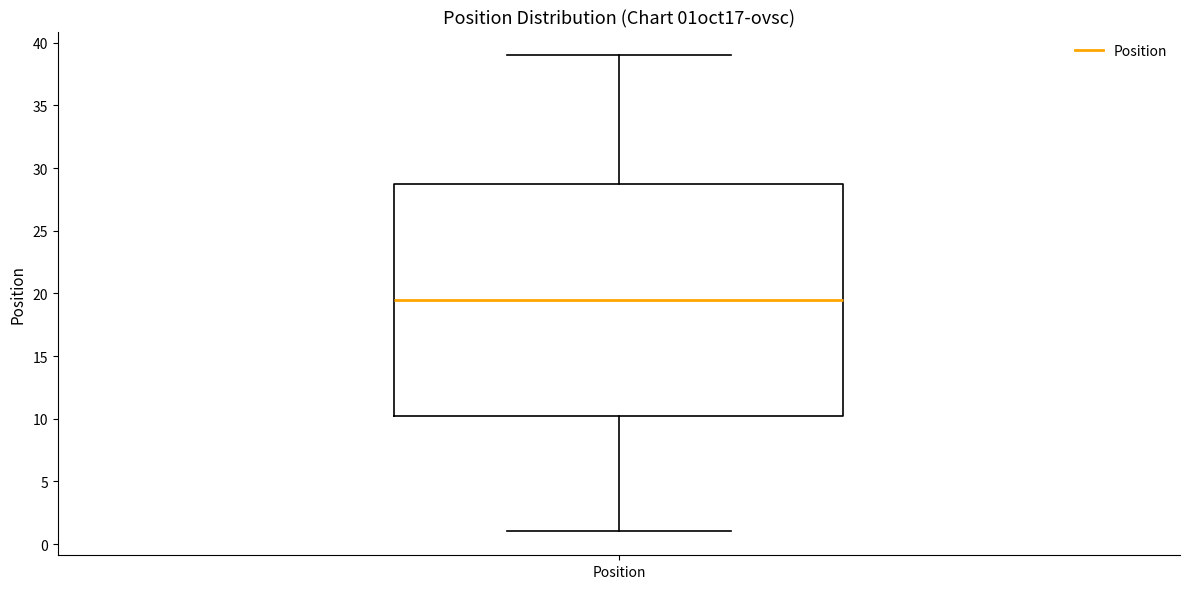

Where is the lower edge of the box for Position on the y-axis? The values are not printed on the chart, so give them approximately, as read against the axis.

10.5